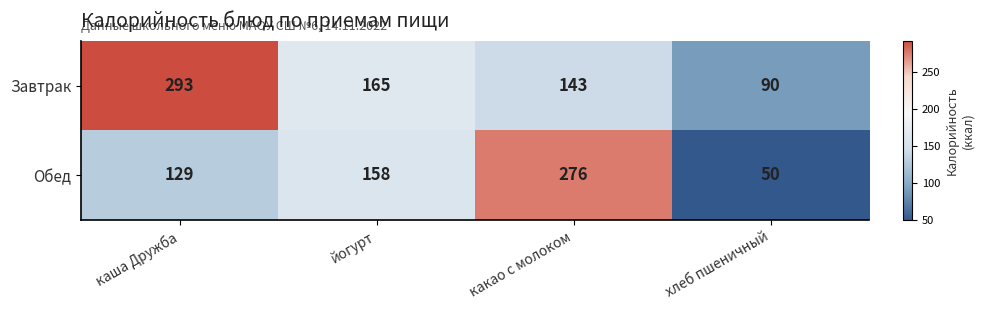

At which category does the chart reach its minimum across all series?

хлеб пшеничный